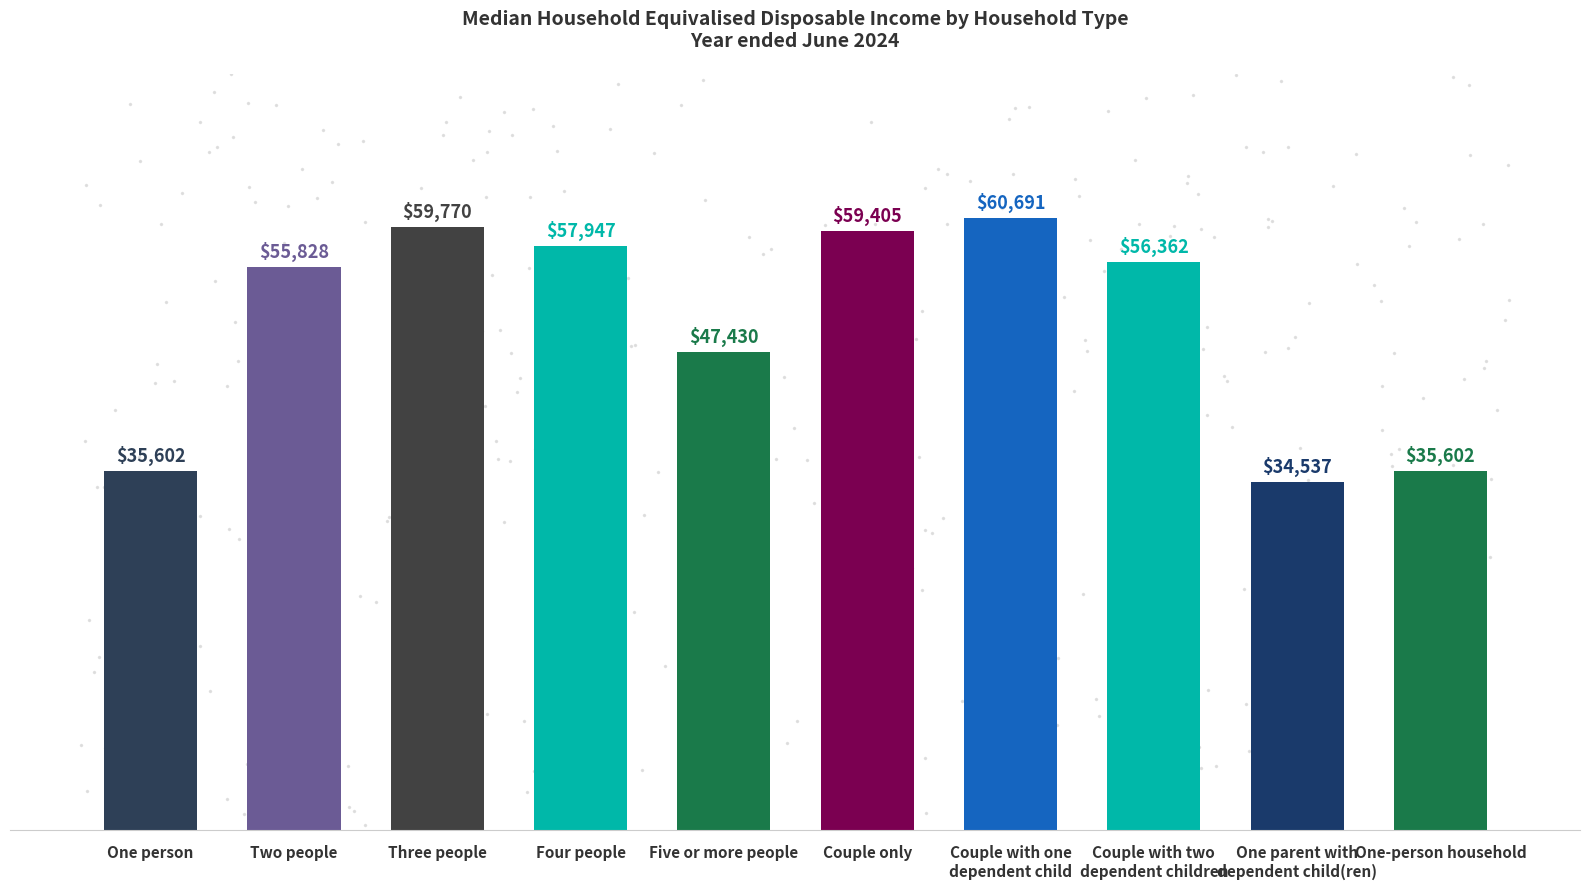

Are the bars grouped side by side (vs. stacked)?

No